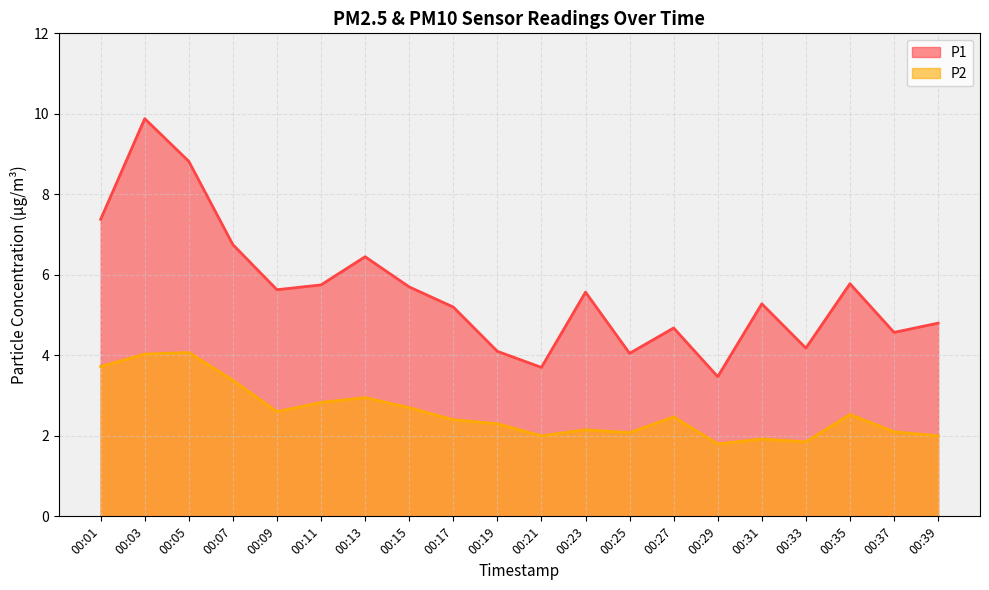

What is the value of the P1 point at the 4th from the left?

6.8